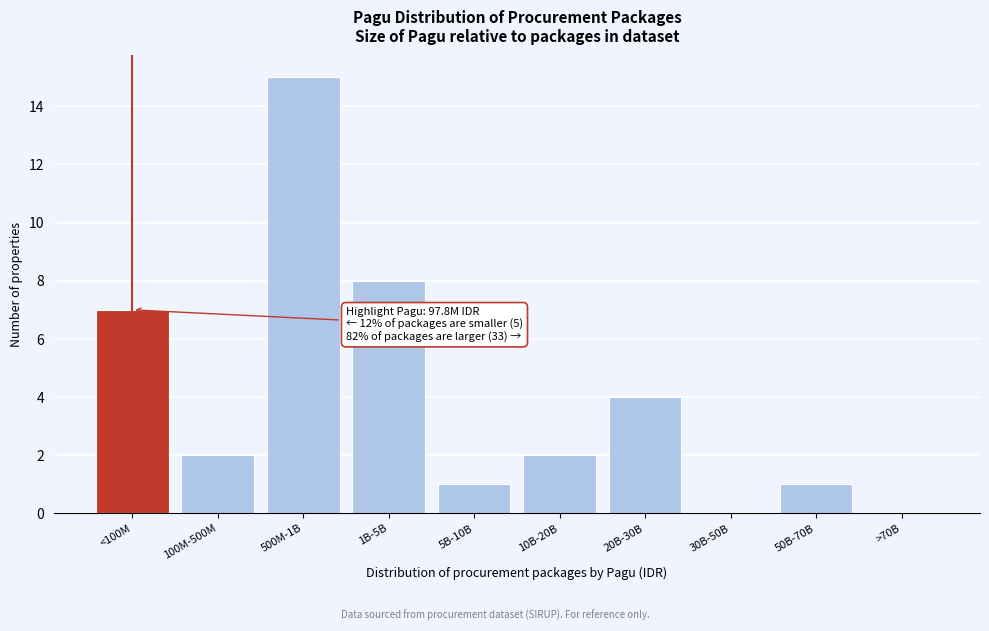

Reading right to left, list all the values displayed in this chart.

>70B=0	50B-70B=1	30B-50B=0	20B-30B=4	10B-20B=2	5B-10B=1	1B-5B=8	500M-1B=15	100M-500M=2	<100M=7